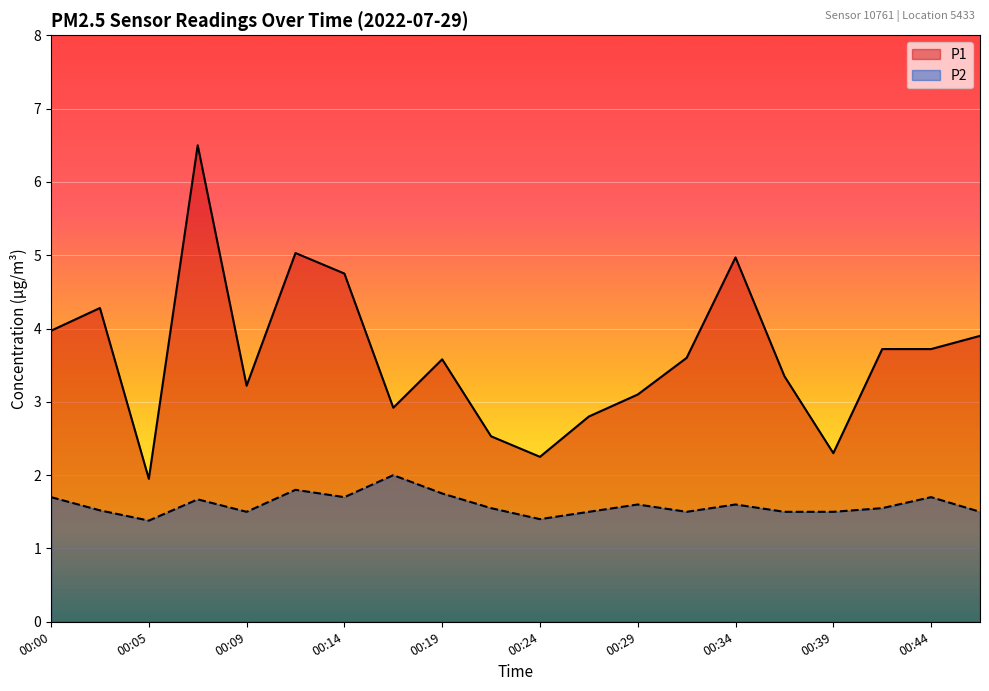

What is the greatest value displayed?

6.5